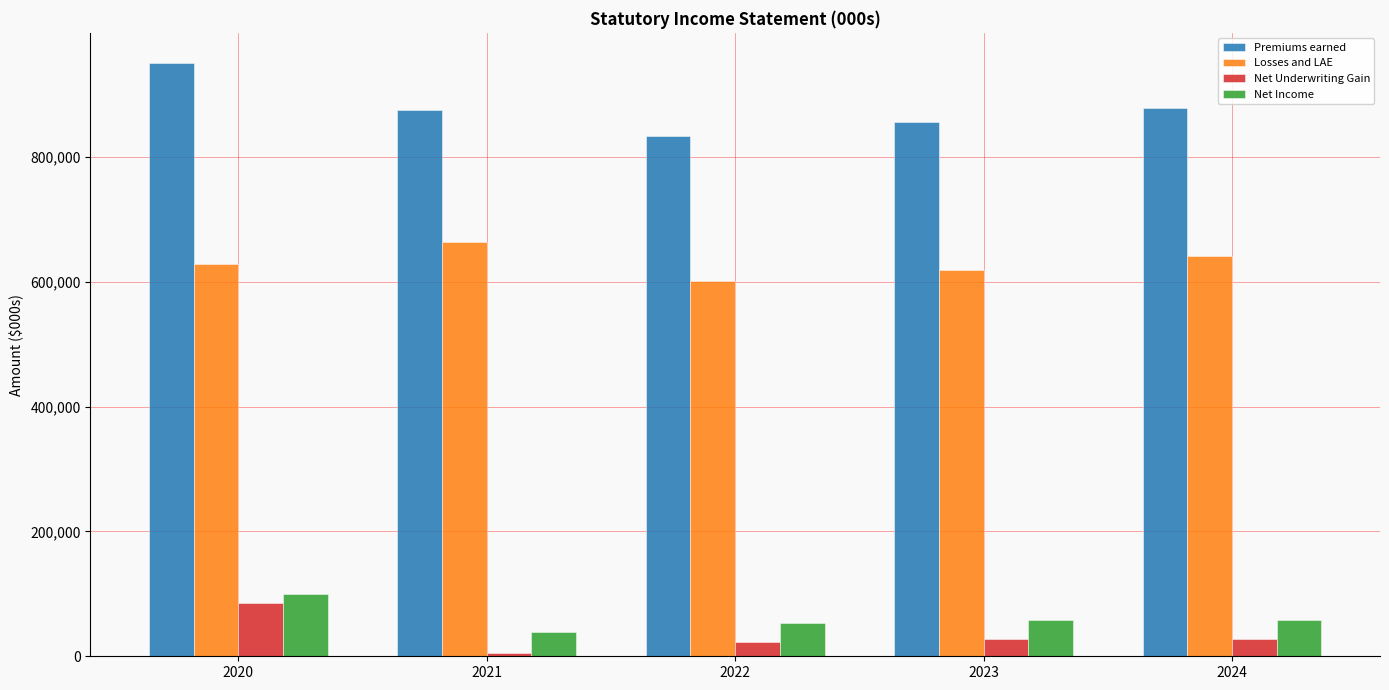

How many data points does each series have?

5